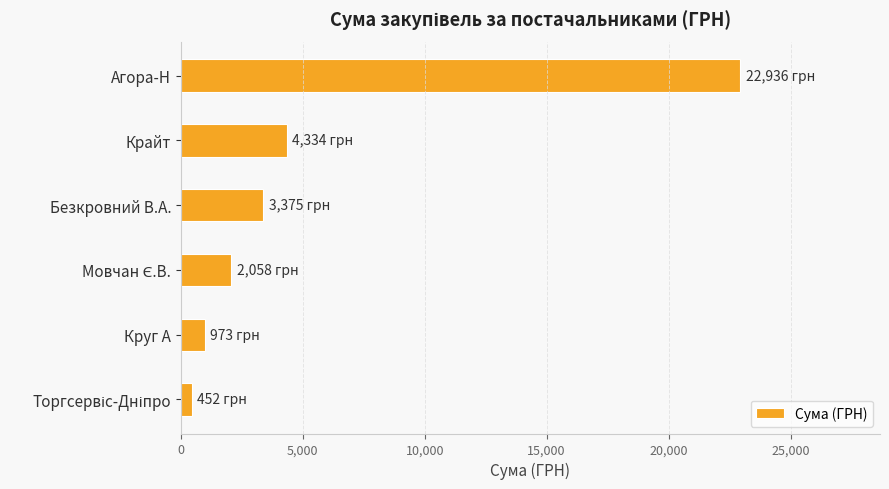

What is the label of the 4th bar from the bottom?

Безкровний В.А.